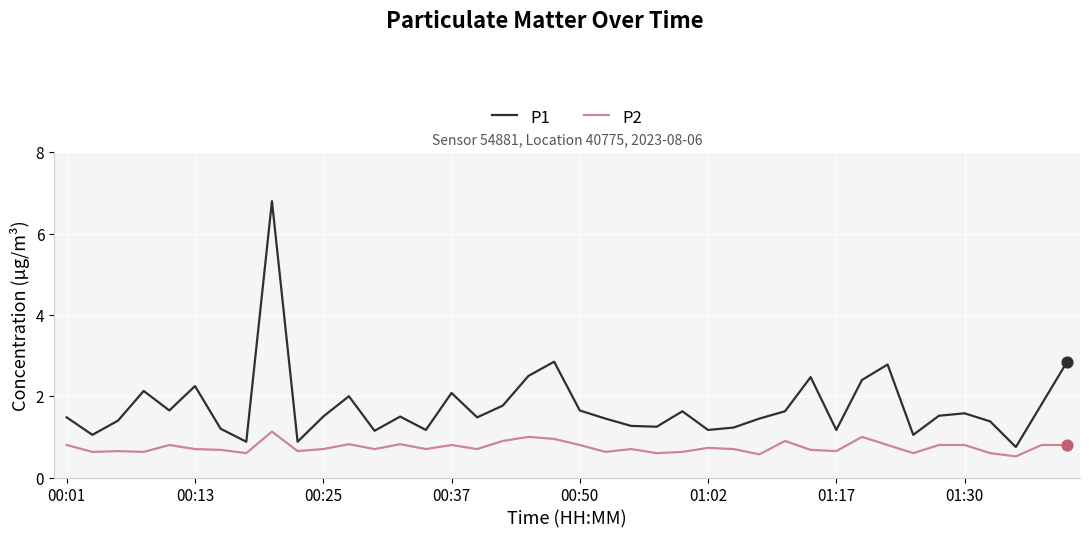

Which series has the largest total across all categories?

P1